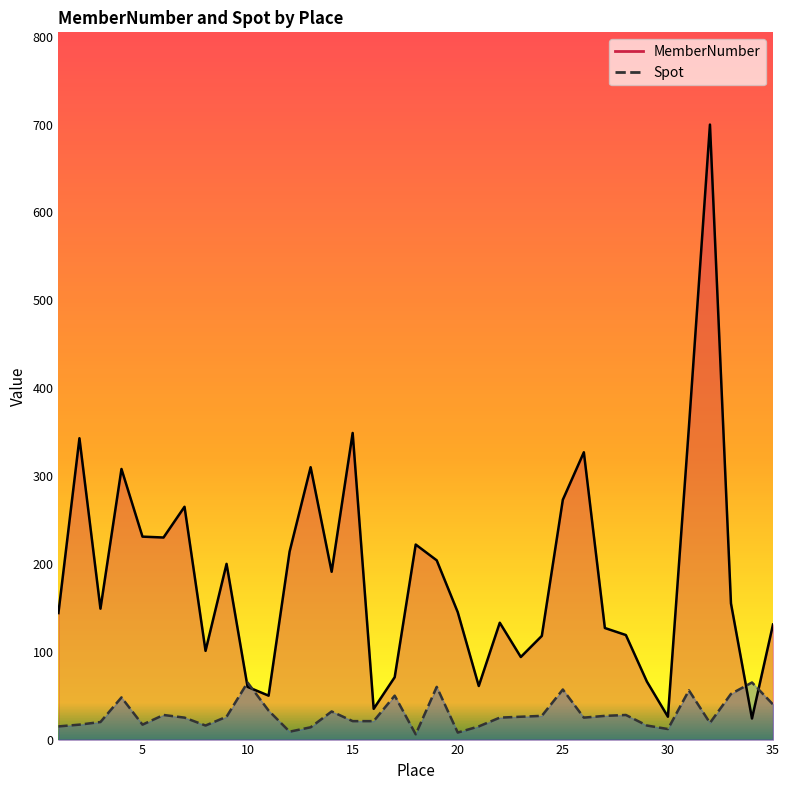

What are all the series names shown in the legend?

MemberNumber, Spot